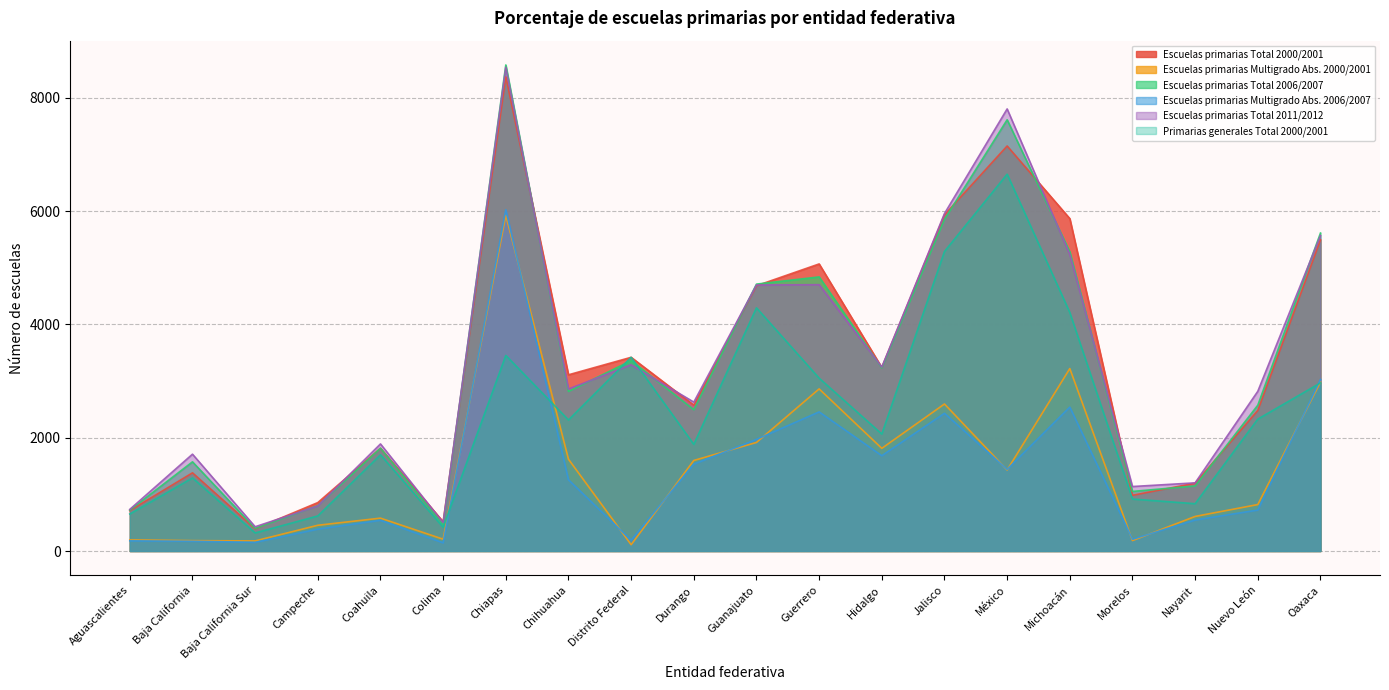

What is the label of the 5th point from the left?

Coahuila